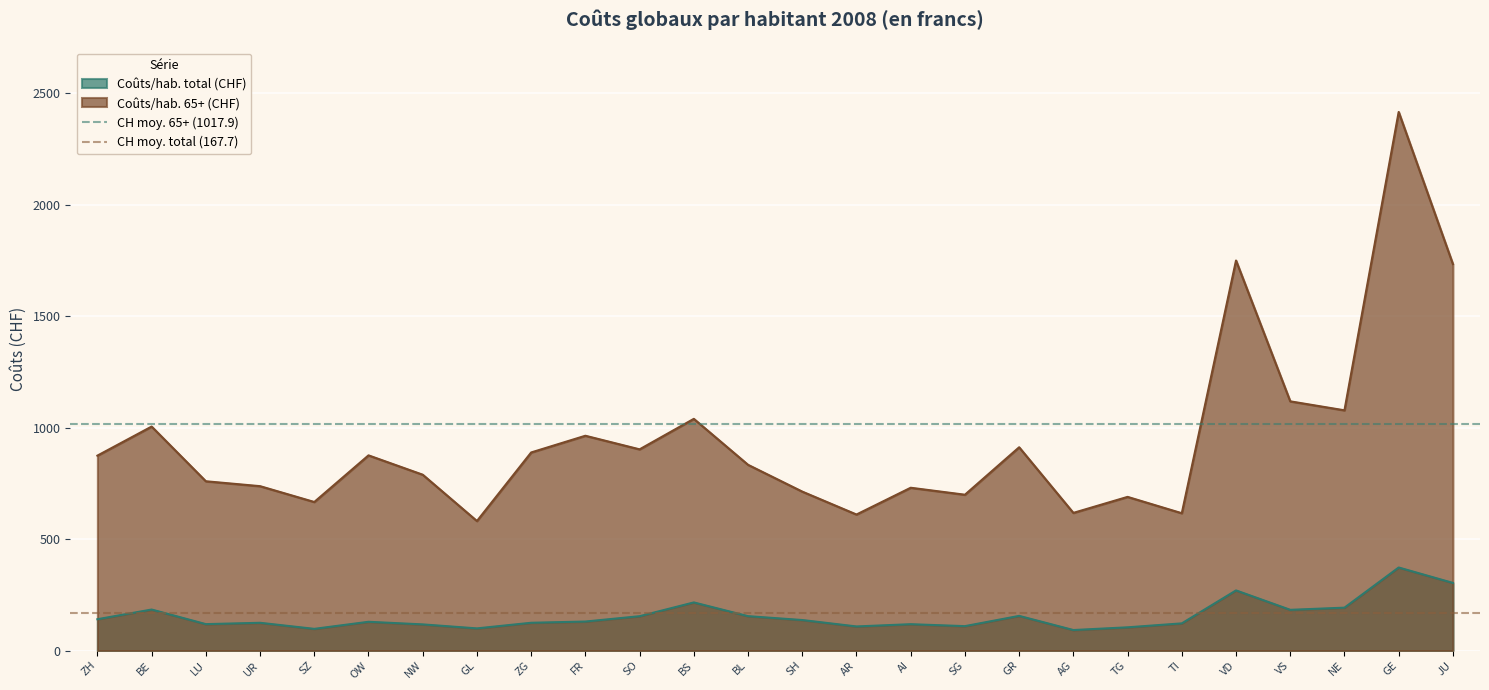

How many distinct data groups are displayed?

2